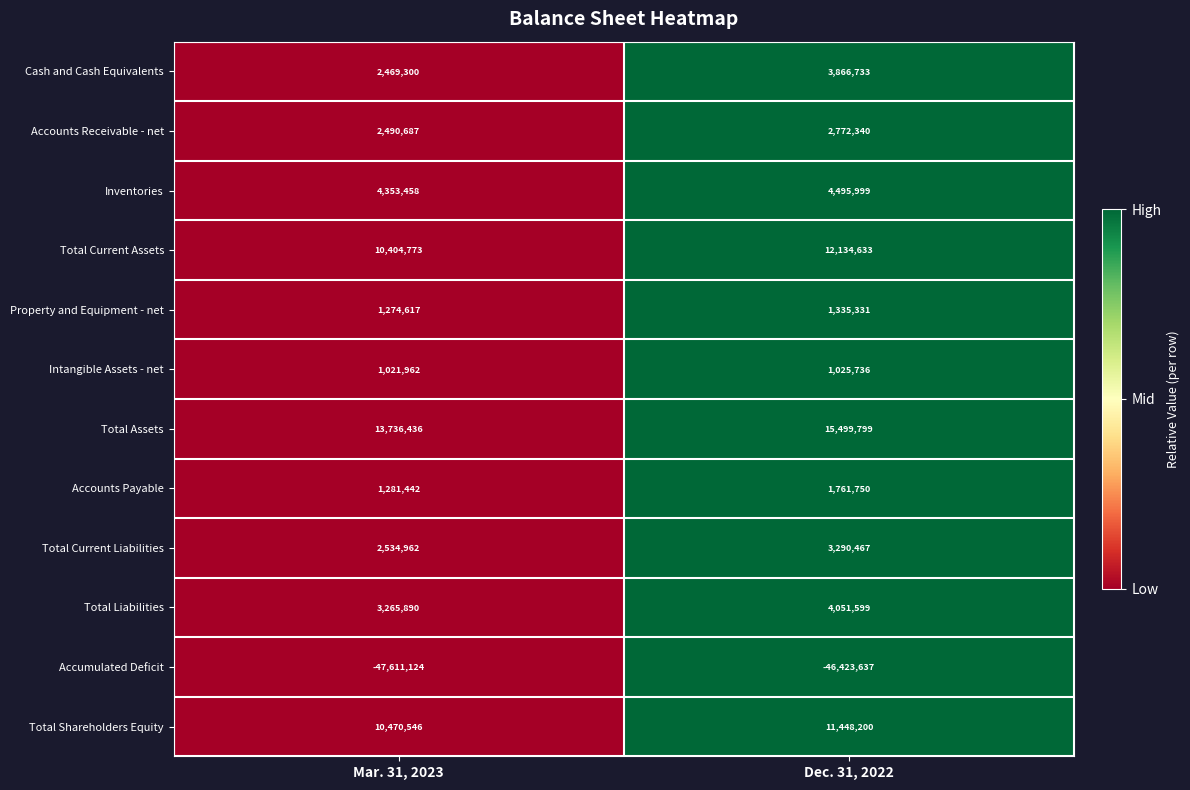

At how many categories does at least one series exceed 0?

2